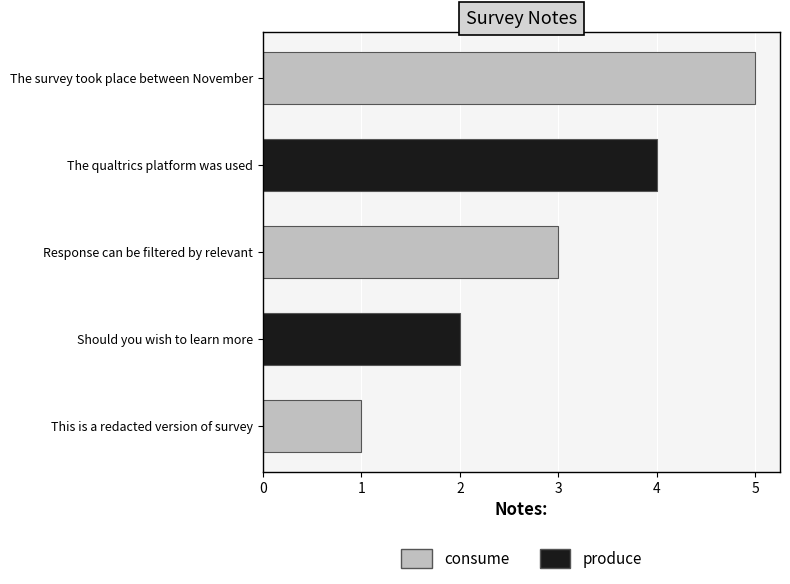

What is the smallest value displayed?

1